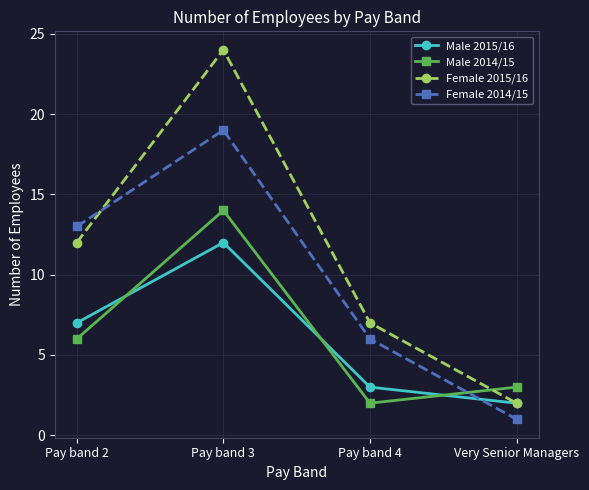

What is the value of the Male 2015/16 point at the 2nd from the left?

12